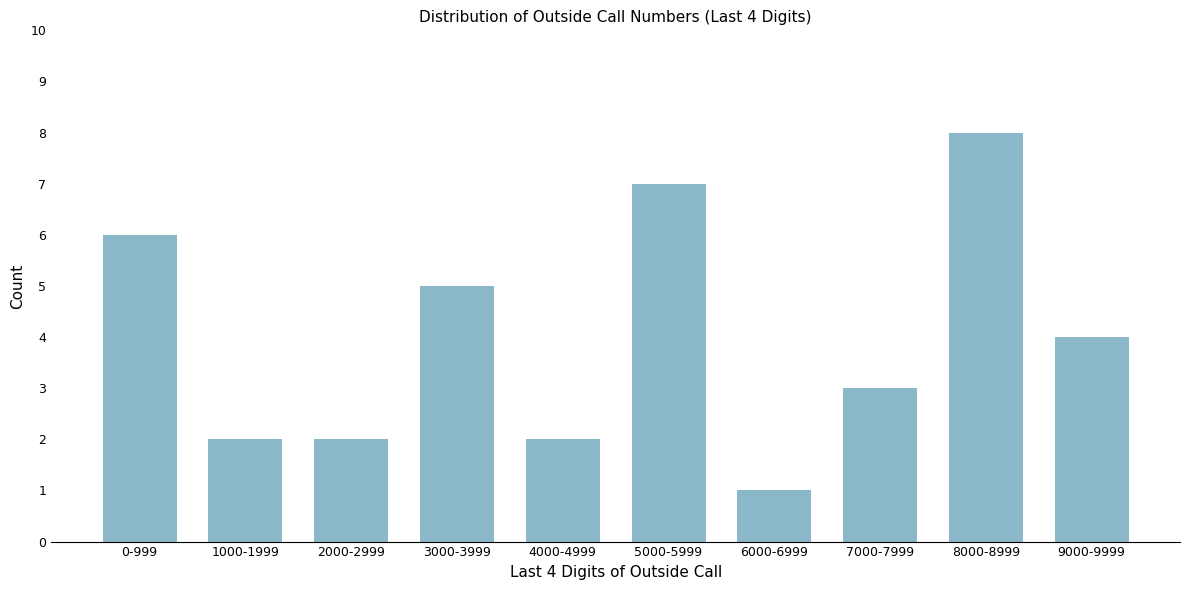

Reading left to right, transcribe all the data shown in this chart.

6	2	2	5	2	7	1	3	8	4